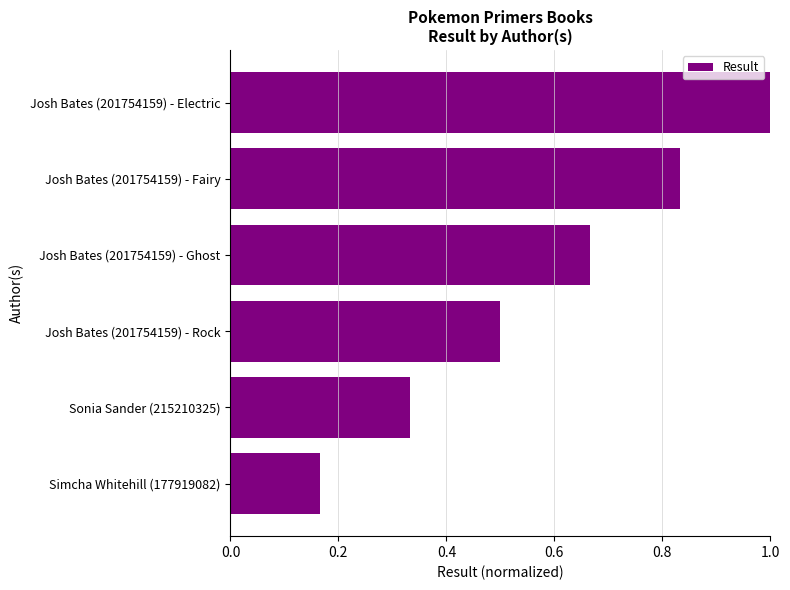

What is the average value?

0.6